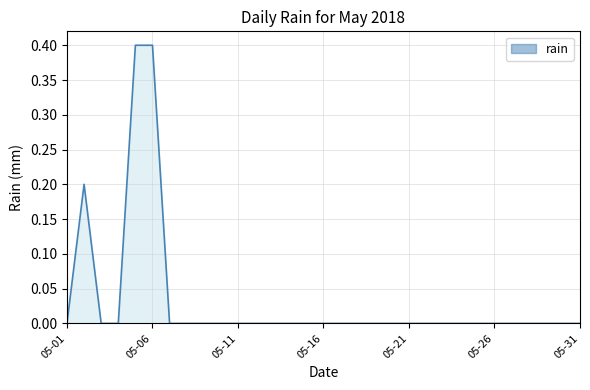

What is the greatest value displayed?

0.4